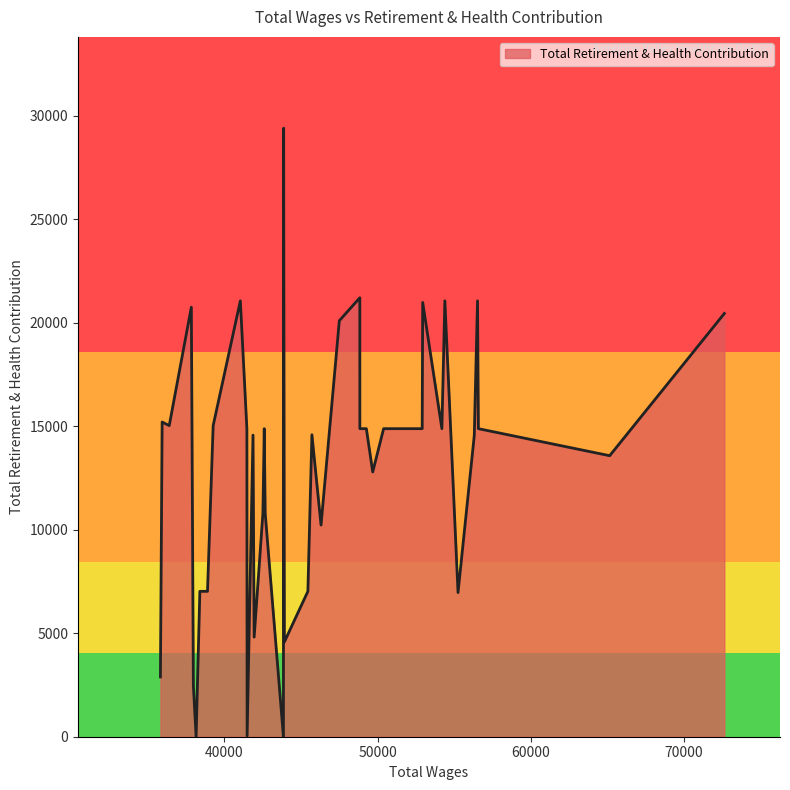

What is the greatest value displayed?

29393